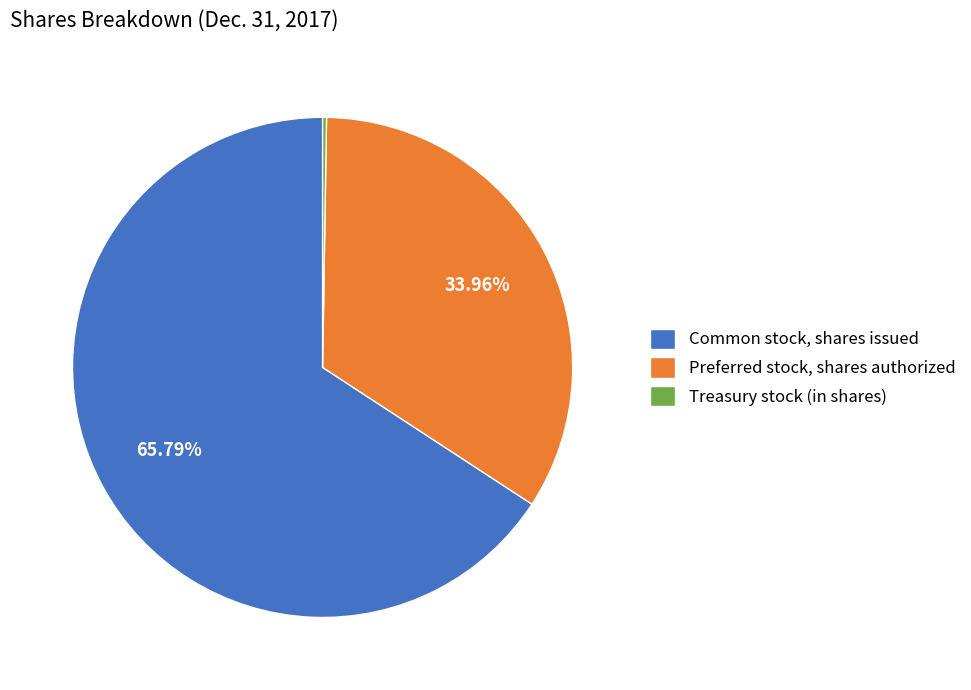

Approximately how many times larger is the value at Common stock, shares issued compared to Preferred stock, shares authorized?

1.9